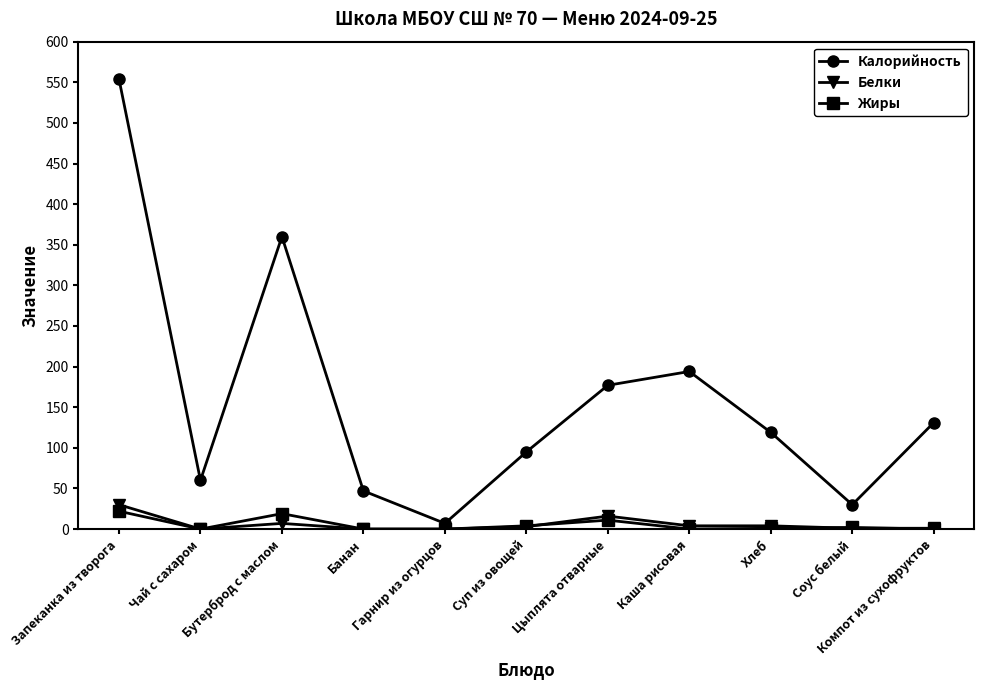

At how many categories does at least one series exceed 81?

7